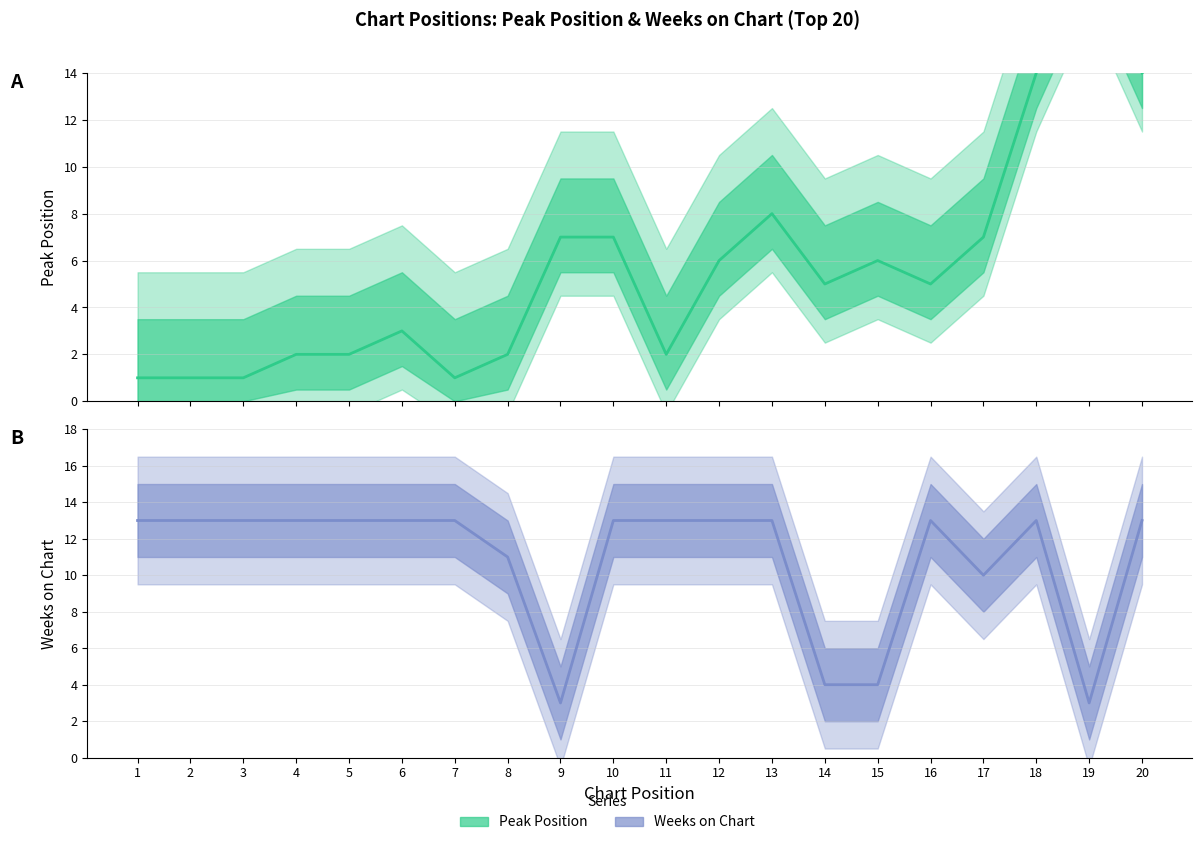

How many lines are shown in the chart?

2